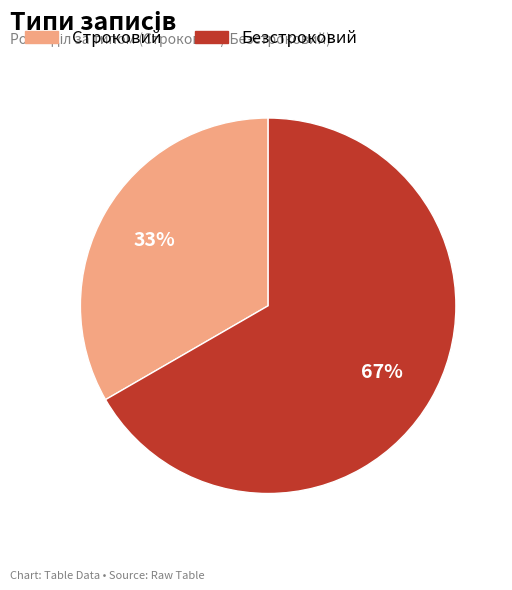

The Безстроковий slice represents 67% of the pie. True or false?

True